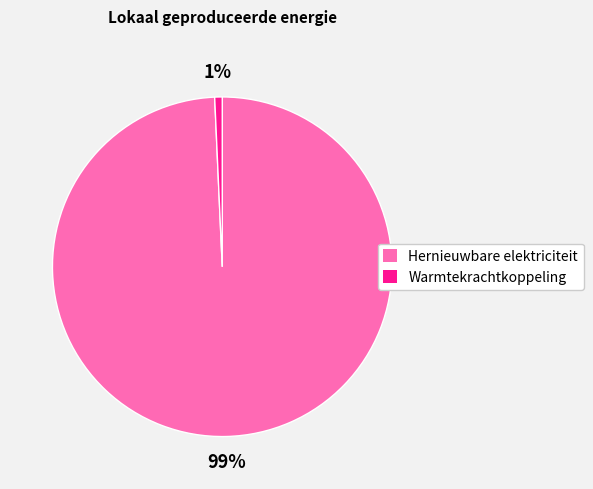

Is there a majority slice in this chart?

Yes